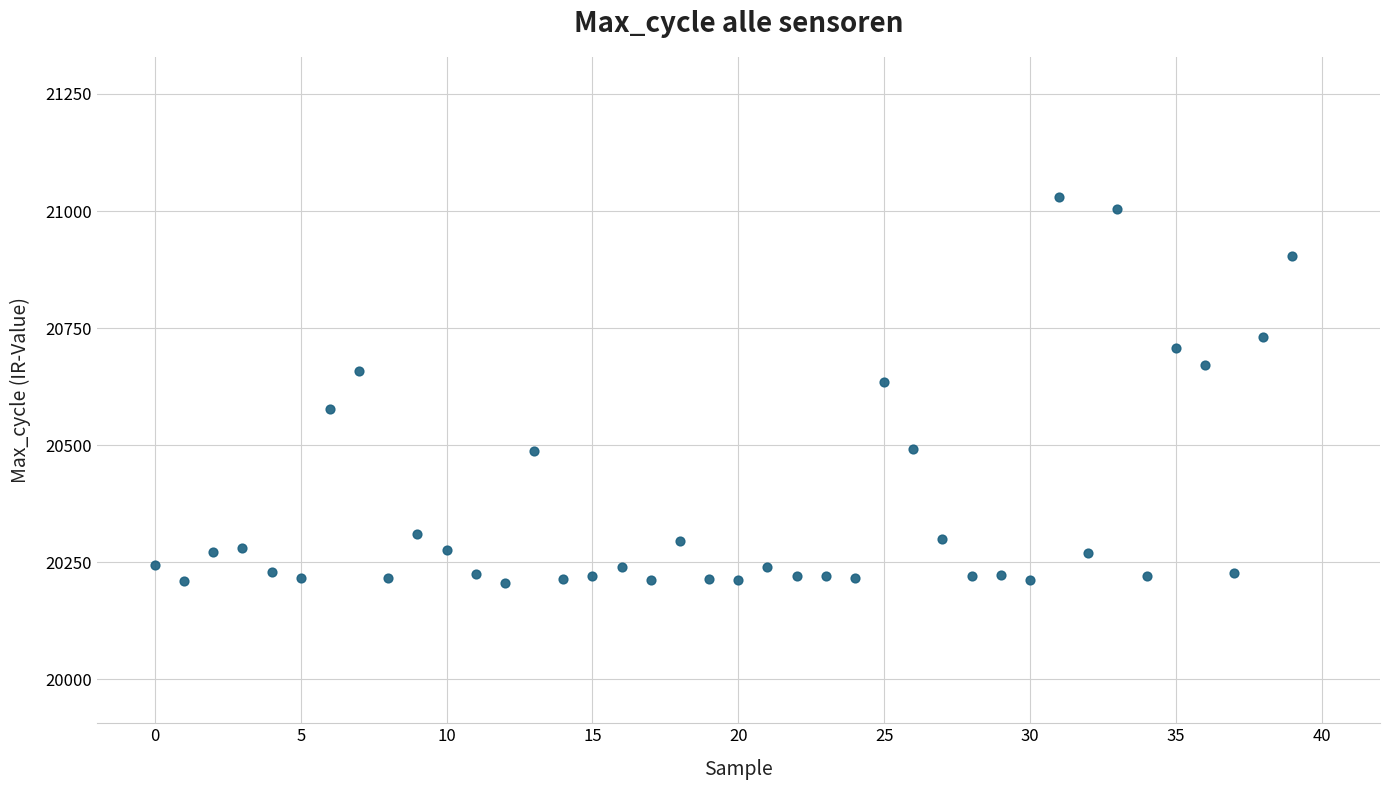

What Y value in the scatter plot is closest to 20617?

20634